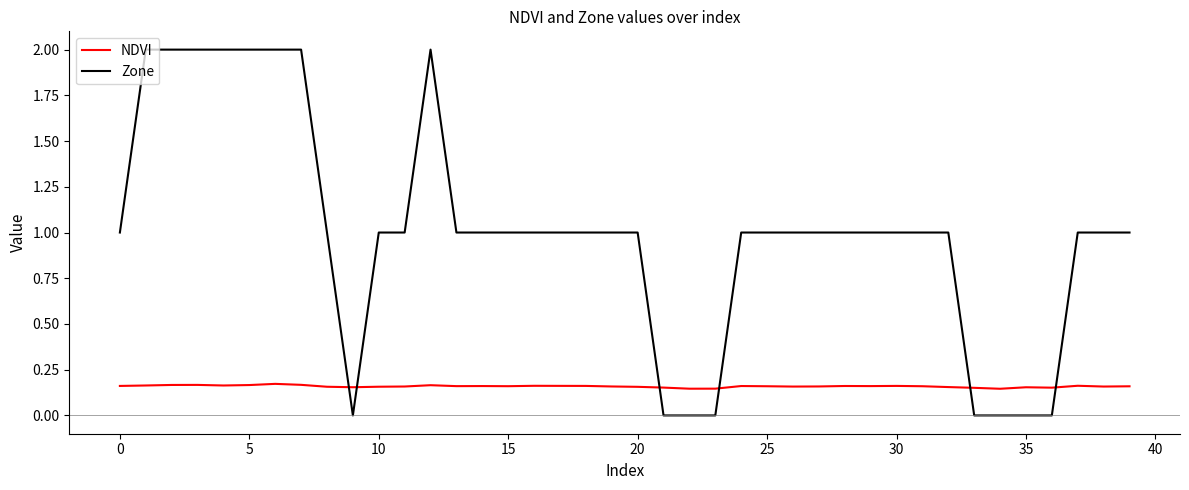

After their last crossing, which series has the higher values: Zone or NDVI?

Zone